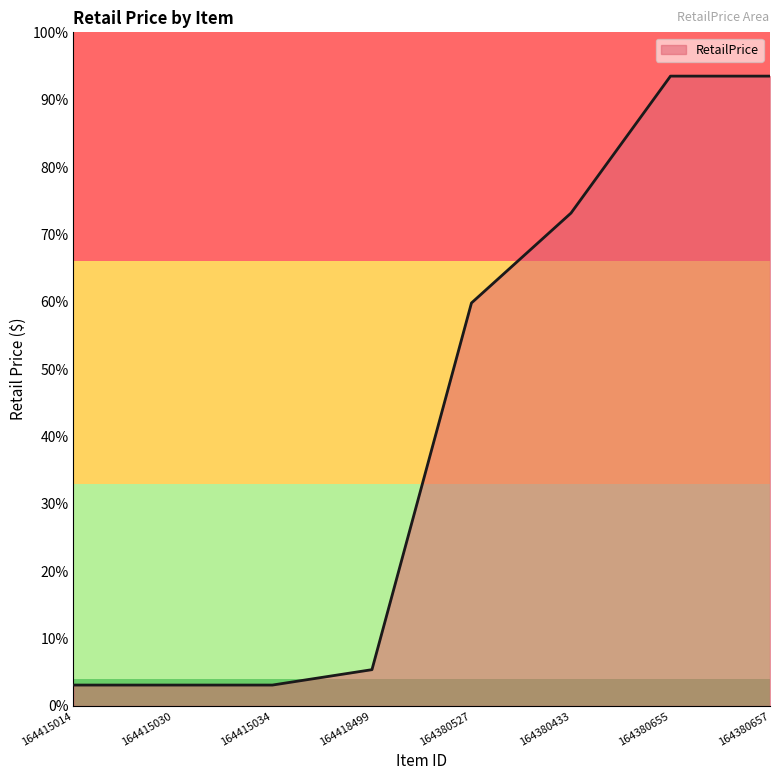

How many values are below 59?

4